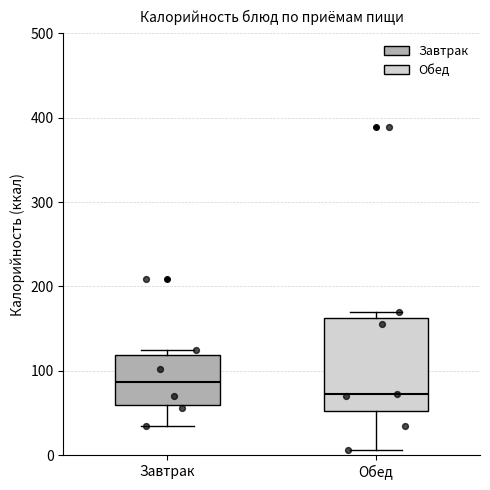

Where does the median line of the box for Завтрак sit on the y-axis? The values are not printed on the chart, so give them approximately, as read against the axis.

90